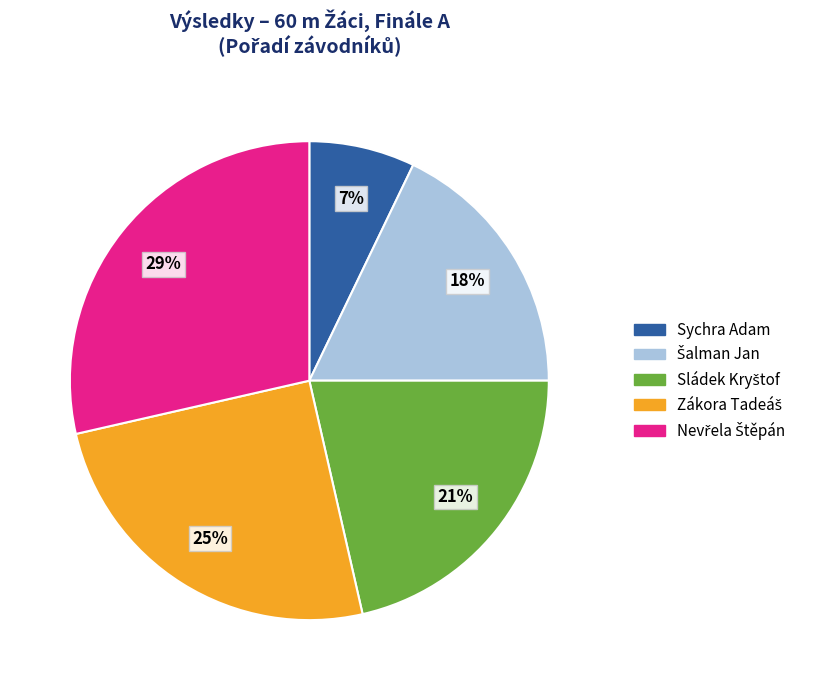

To the nearest percent, what is the average slice percentage?

20%